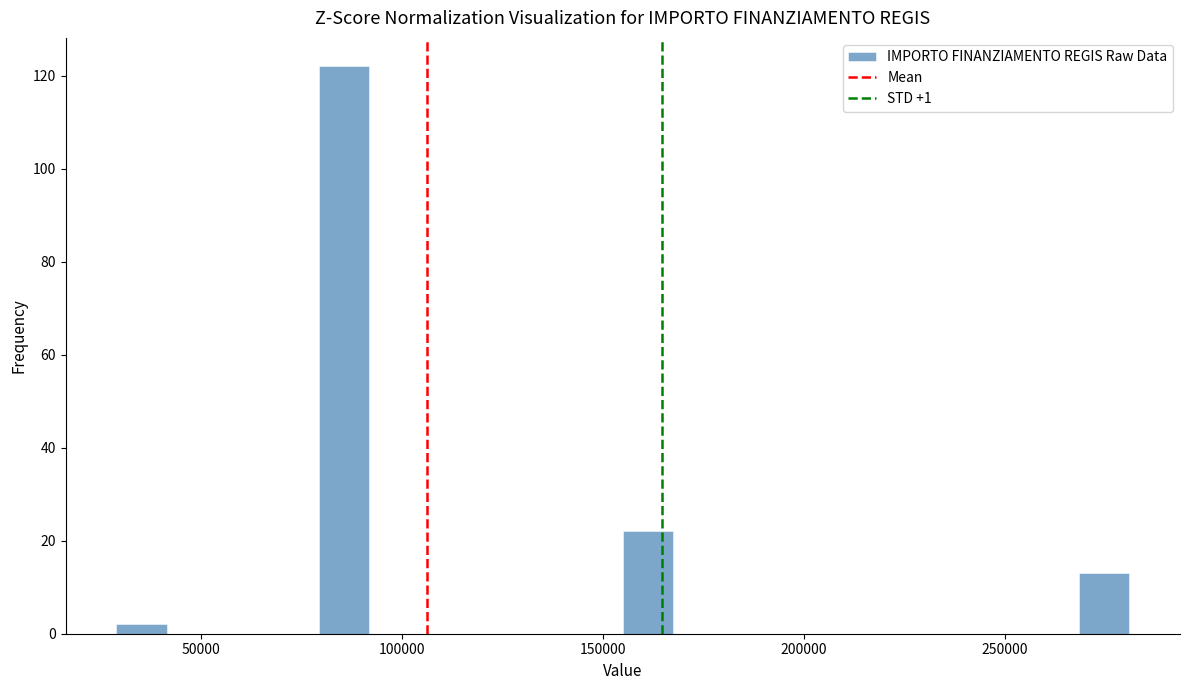

Around what value on the x-axis is the tallest bar? Give the approximate position of its centre, as read against the axis.

85000